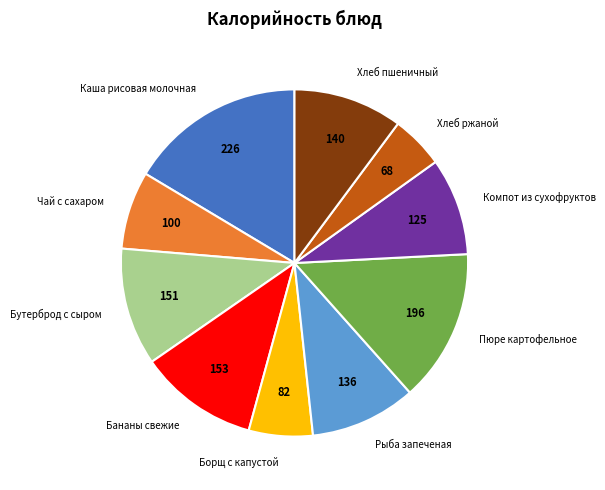

Which slice is the largest?

Каша рисовая молочная